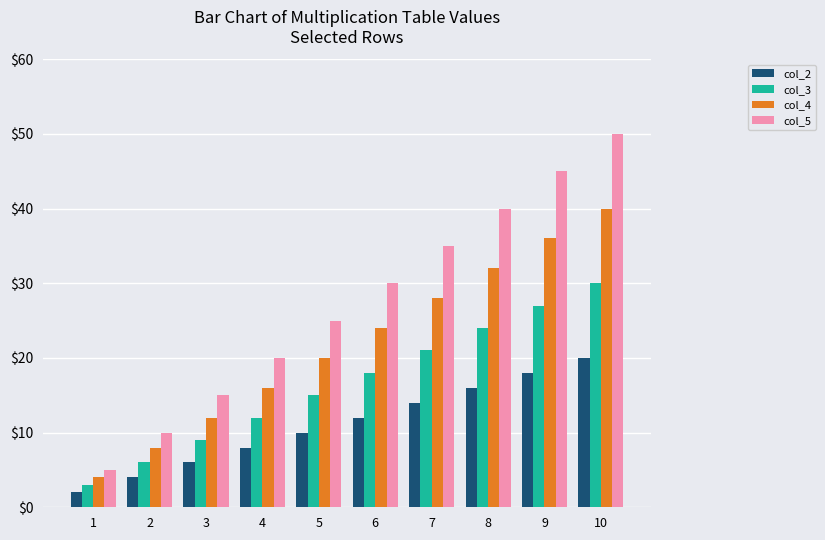

Which series has the widest spread of values?

col_5